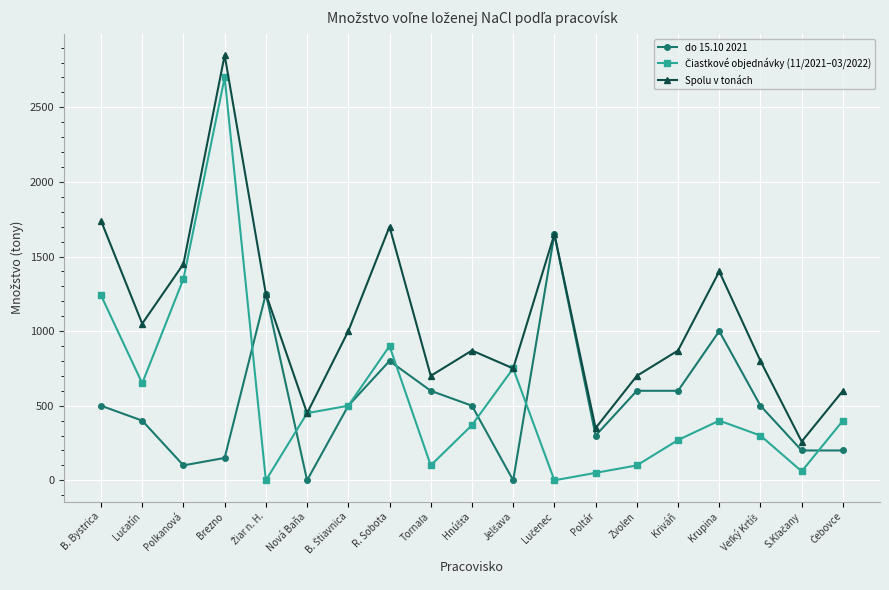

What is the difference between the highest and lowest values at Krupina?

1000